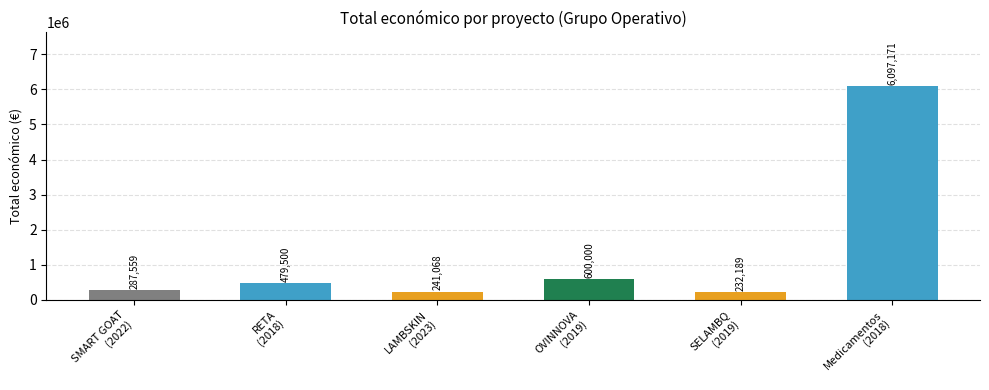

What is the sum of all values?

7937487